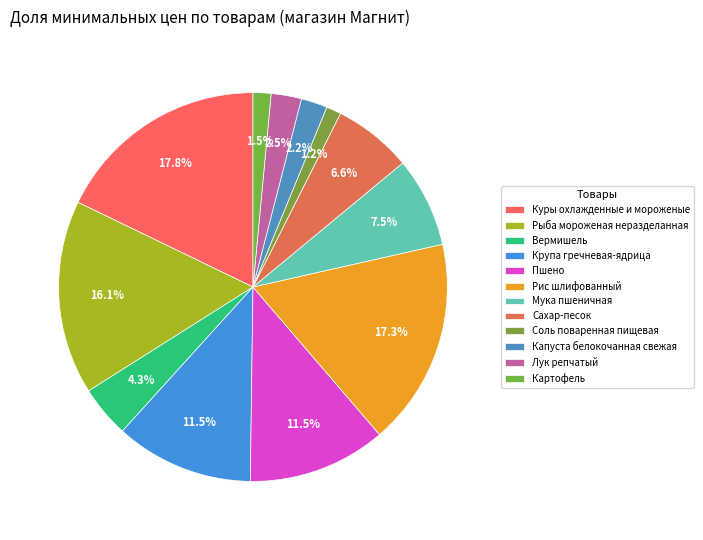

The Мука пшеничная slice represents 1% of the pie. True or false?

False